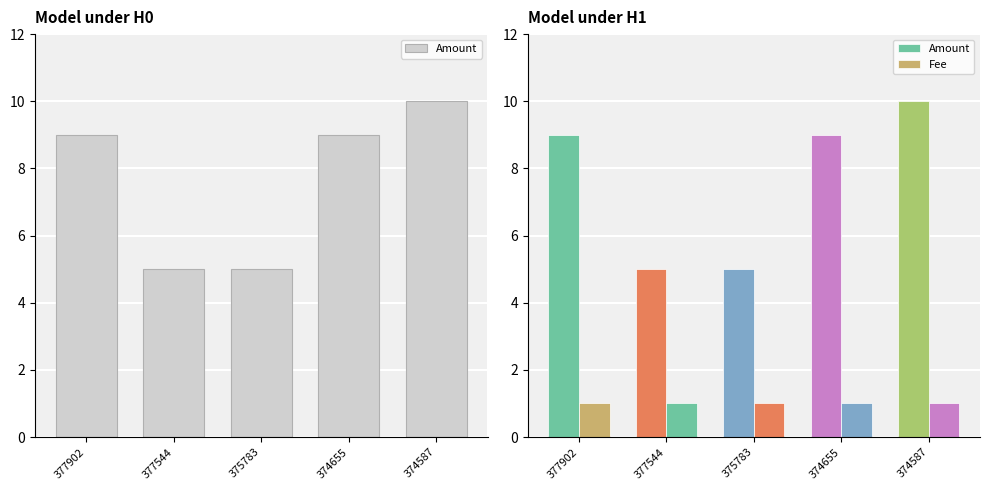

At which category is the sum across all series the highest?

374587